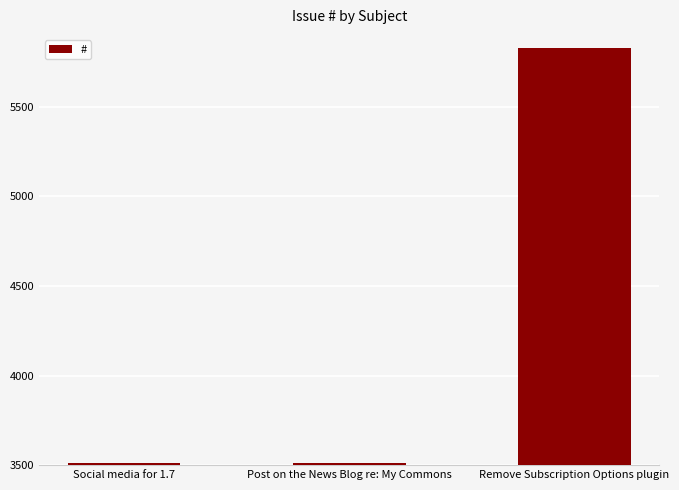

How many data points does each series have?

3